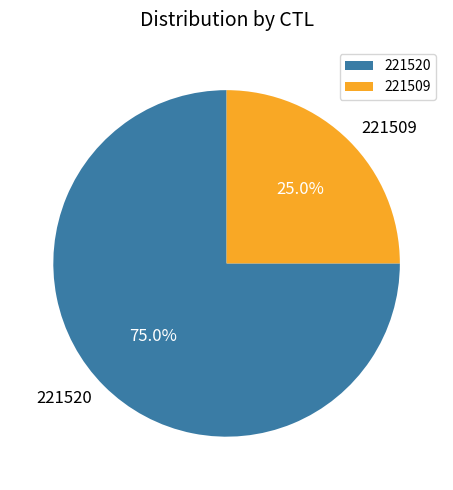

What is the ratio of the value at 221520 to the value at 221509?

3.0